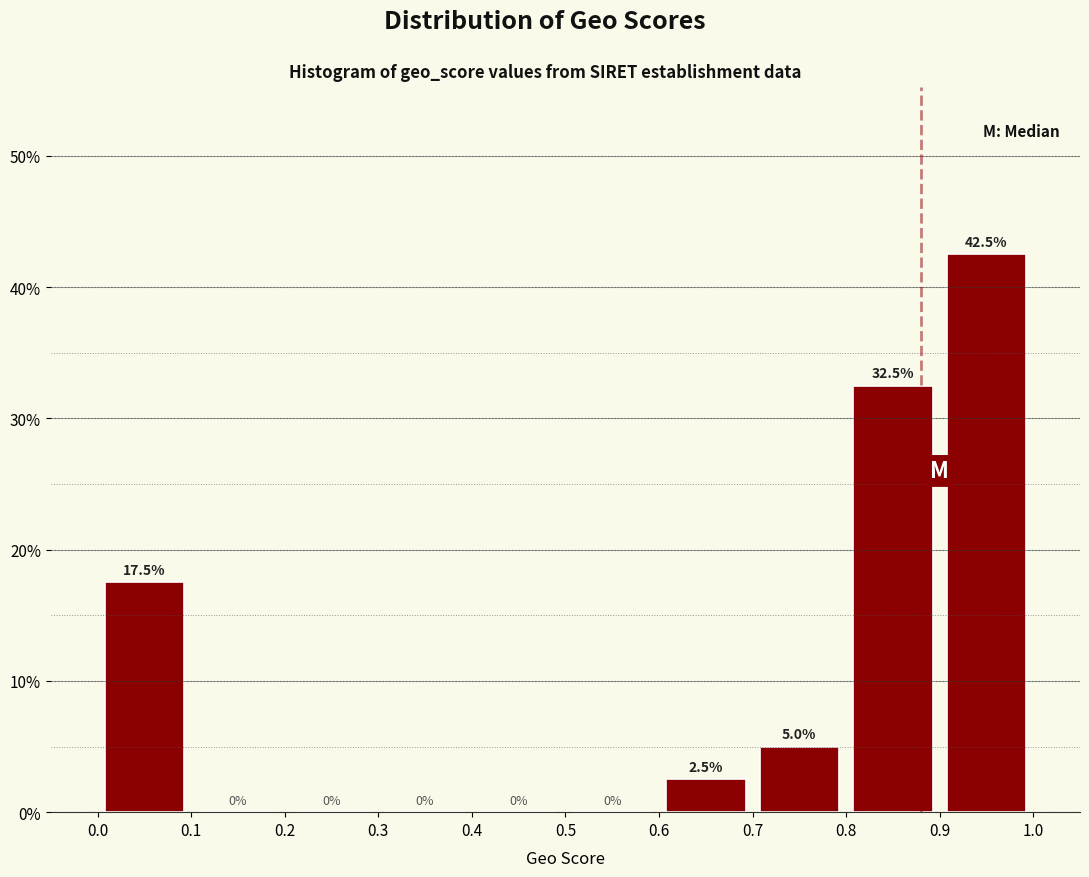

Reading left to right, transcribe this chart: for each bar, give the range it covers on the x-axis and its height.

0.0 to 0.1: 17.5
0.1 to 0.2: 0.0
0.2 to 0.3: 0.0
0.3 to 0.4: 0.0
0.4 to 0.5: 0.0
0.5 to 0.6: 0.0
0.6 to 0.7: 2.5
0.7 to 0.8: 5.0
0.8 to 0.9: 32.5
0.9 to 1.0: 42.5